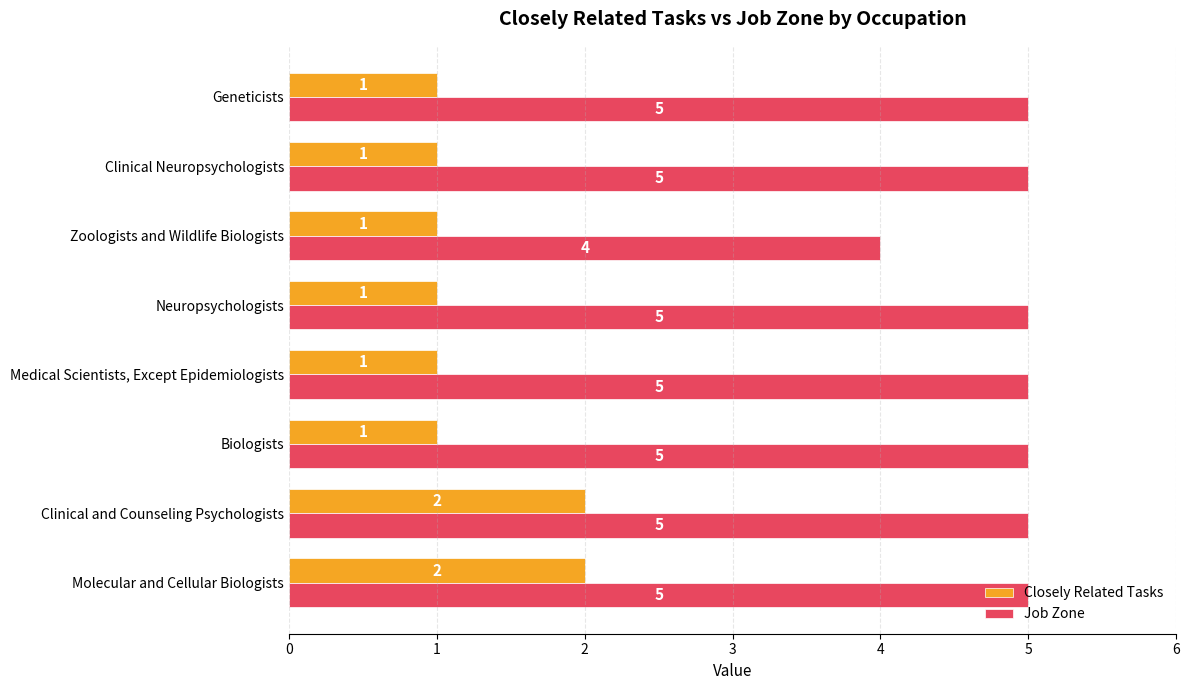

Rank the series at Molecular and Cellular Biologists from lowest to highest value.

Closely Related Tasks, Job Zone